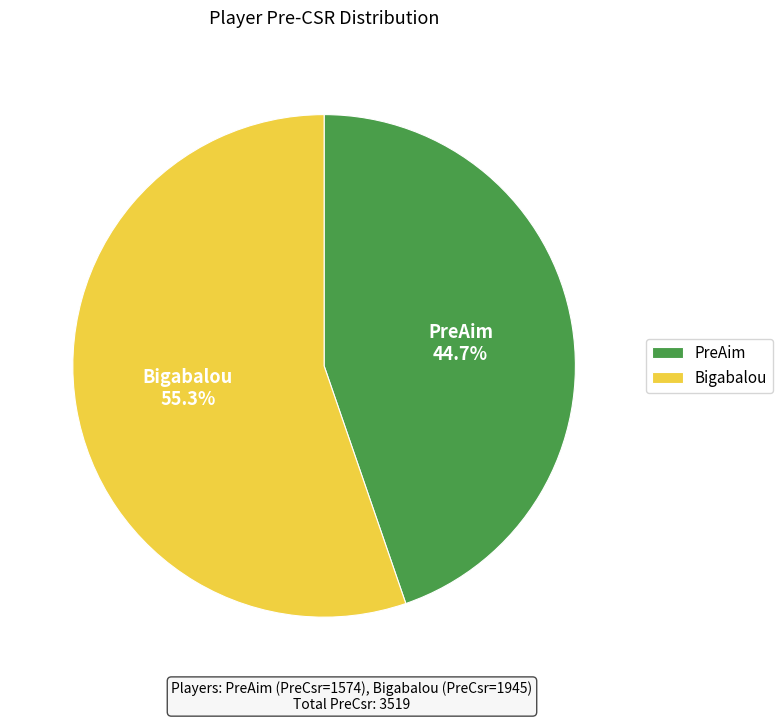

Rank the categories by value from highest to lowest.

Bigabalou, PreAim